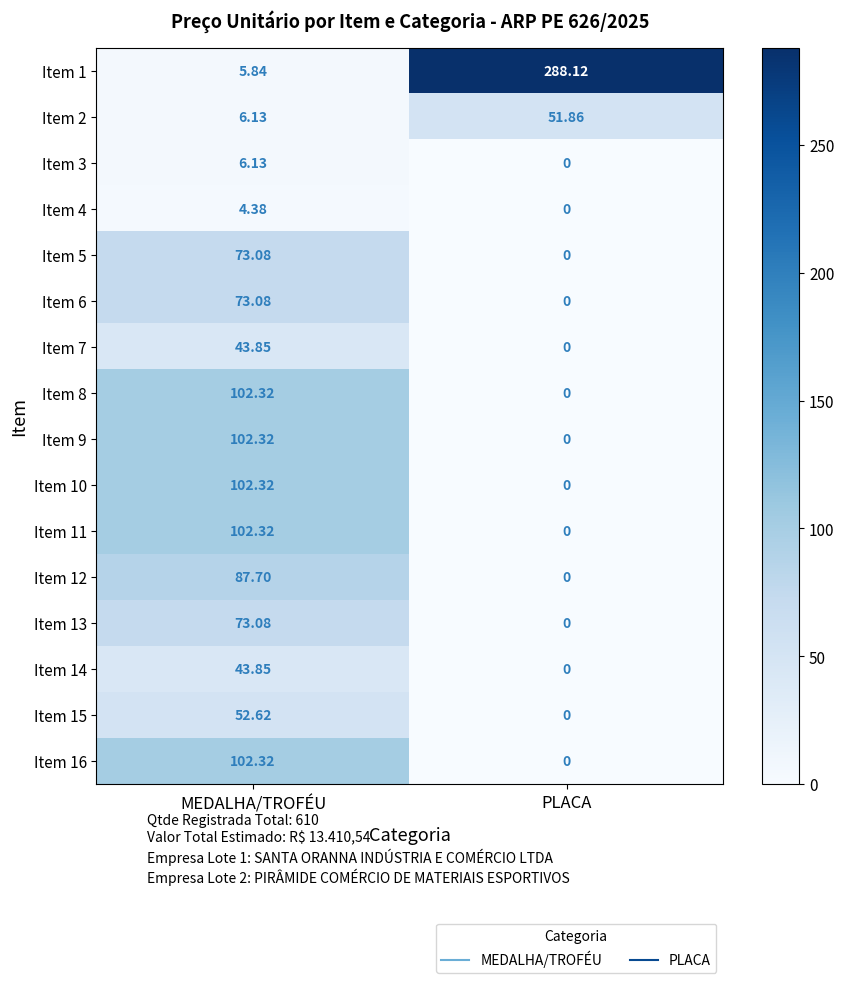

Where is Item 9 nearest to the value 51?

PLACA